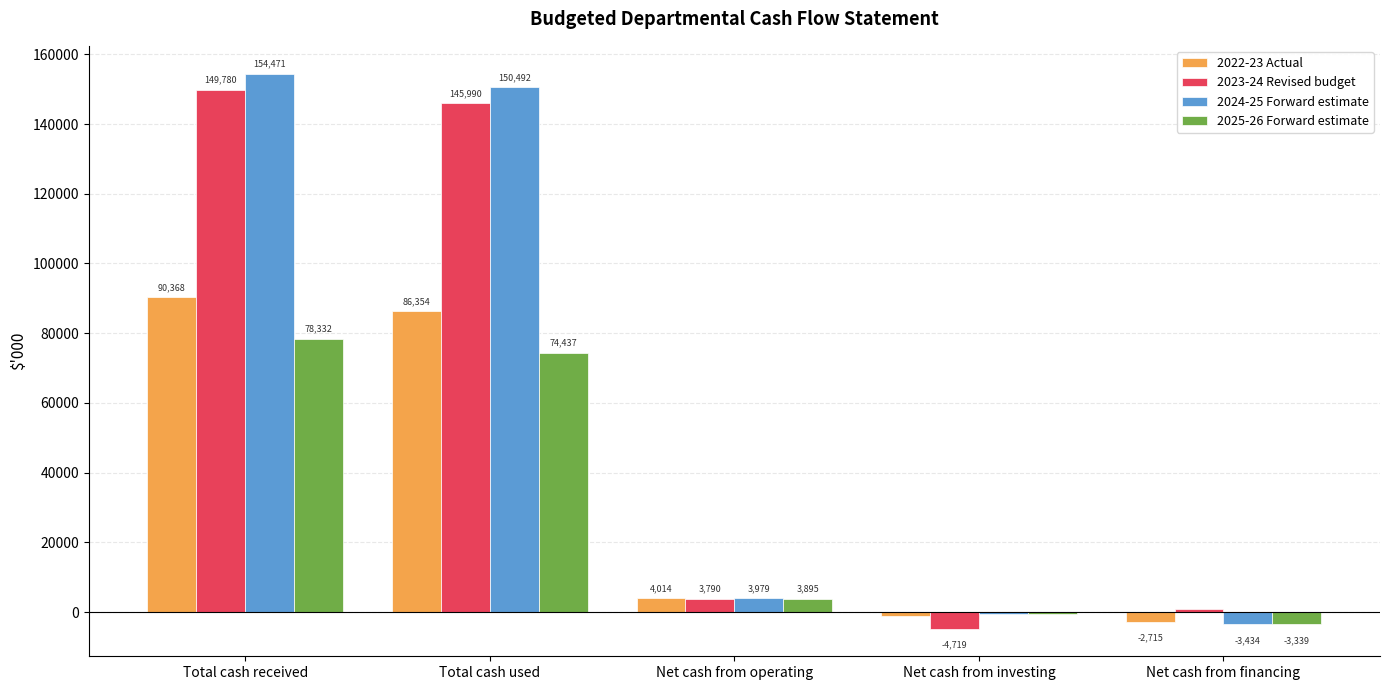

Rank the categories by 2025-26 Forward estimate value from lowest to highest.

Net cash from financing, Net cash from investing, Net cash from operating, Total cash used, Total cash received